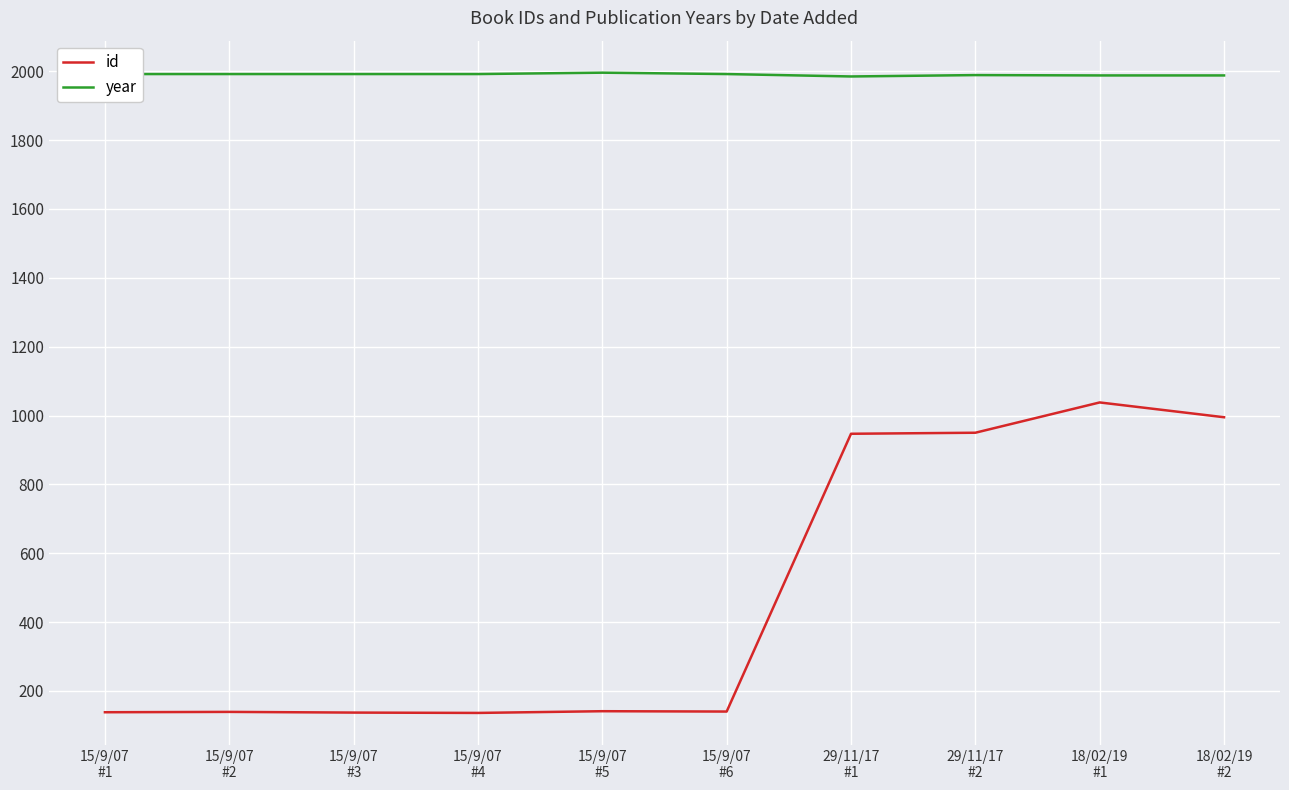

What is the difference between the second highest and minimum values in the id series?

859